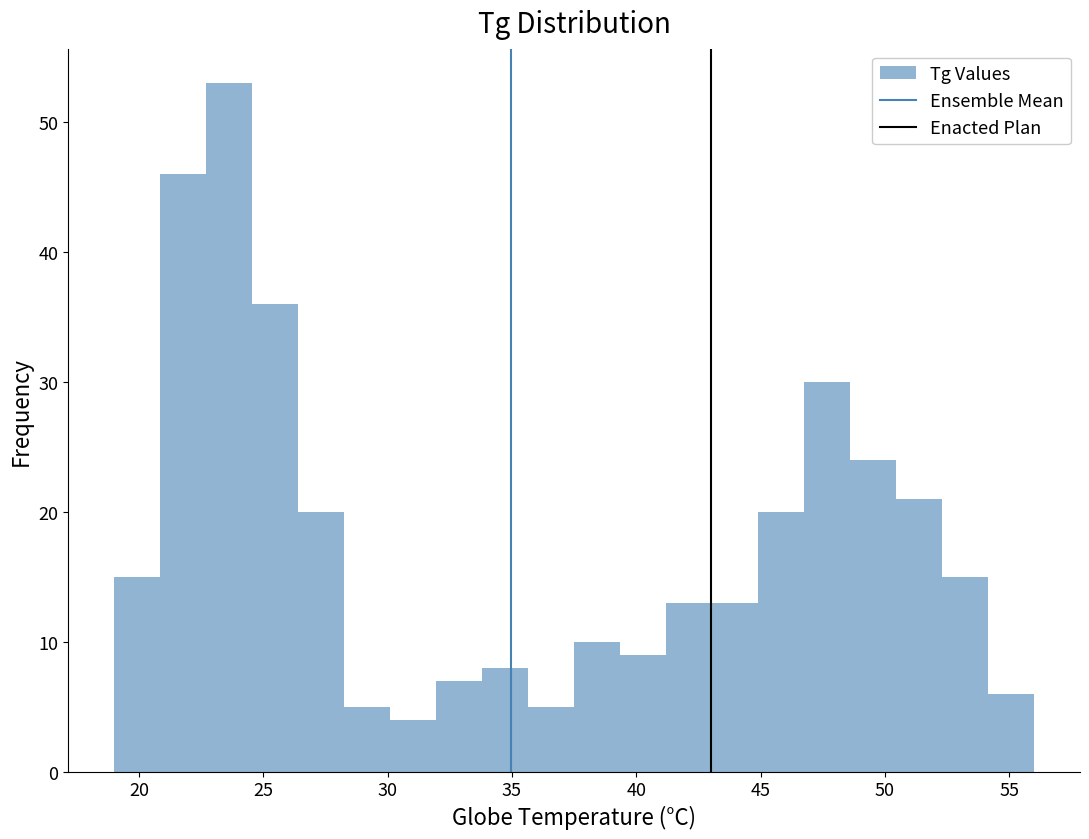

Around what value on the x-axis is the tallest bar? Give the approximate position of its centre, as read against the axis.

23.5